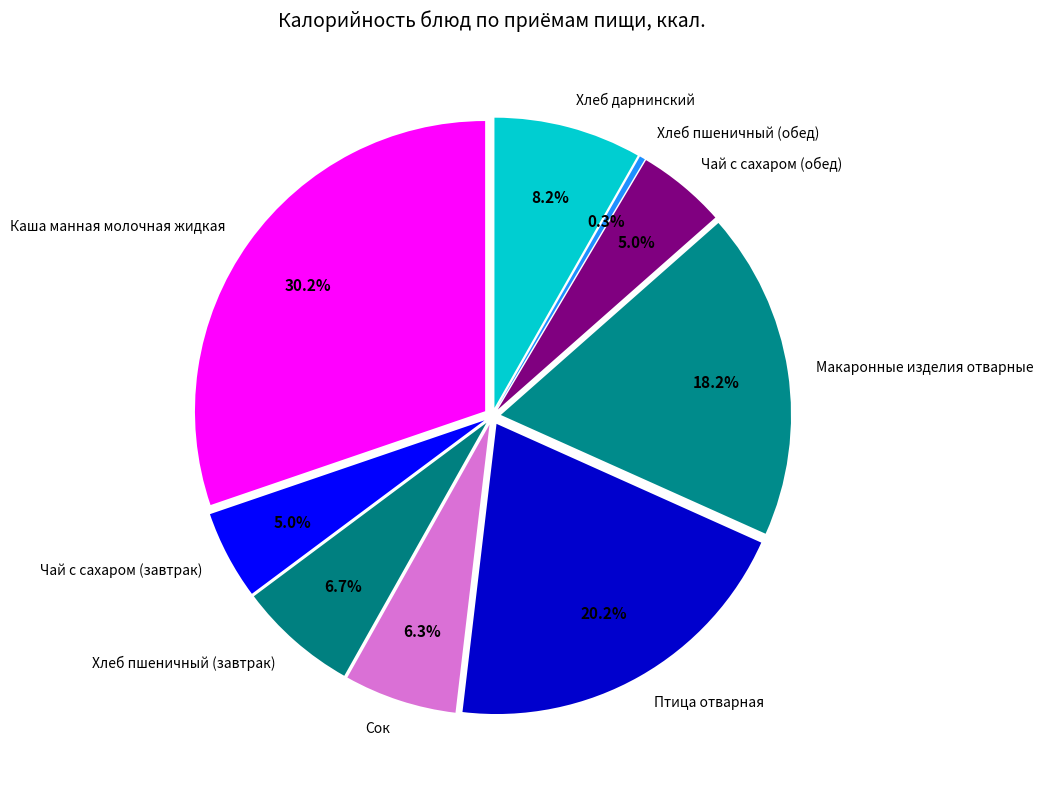

Do Хлеб пшеничный (обед) and Макаронные изделия отварные together represent more than half of the pie?

No